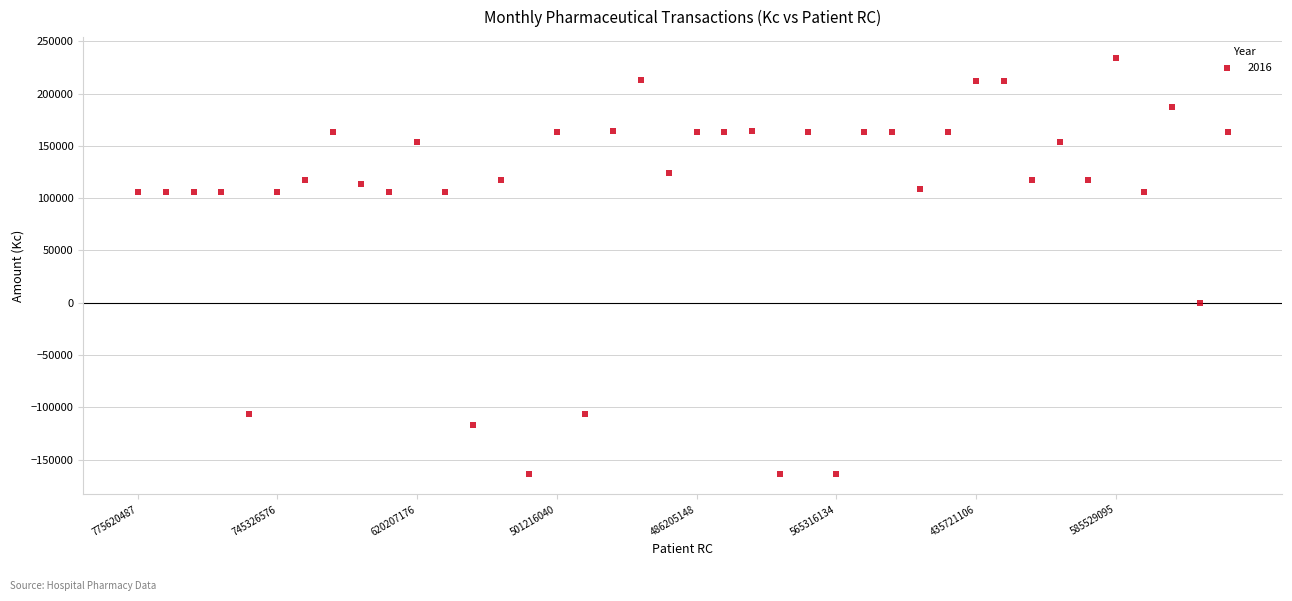

How many points are shown in the scatter plot?

40